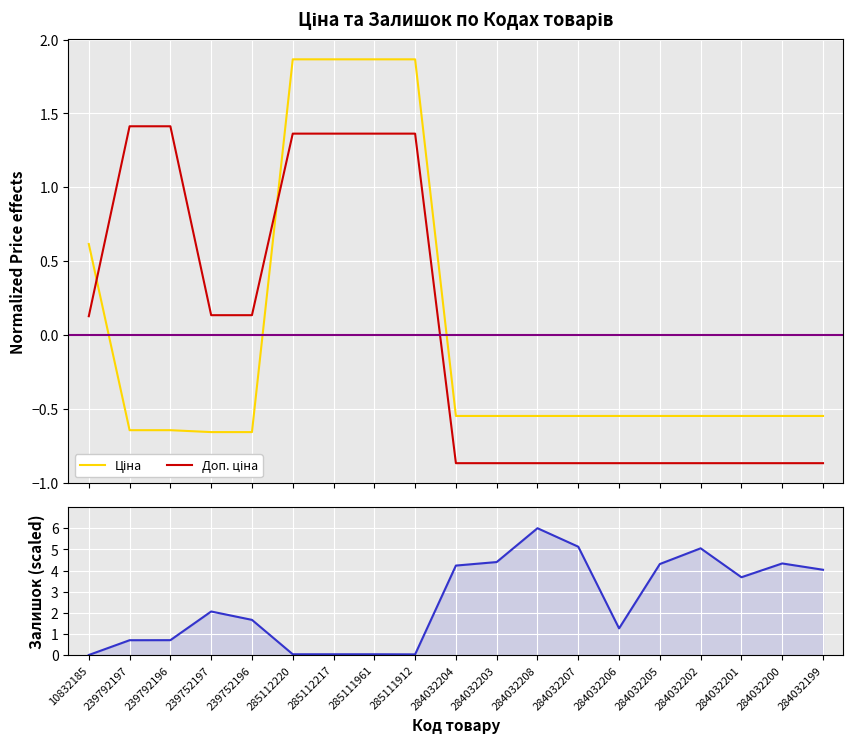

What is the label of the 14th point from the right?

285112220